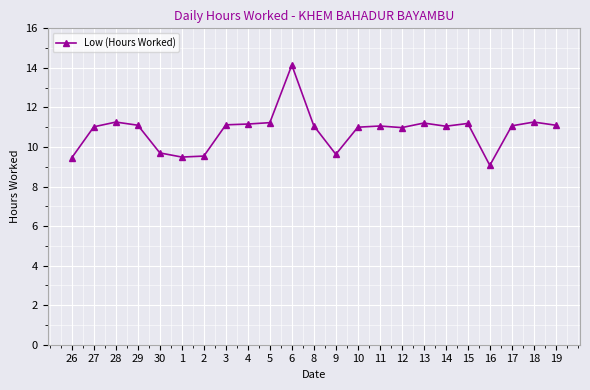

How many distinct data groups are displayed?

1